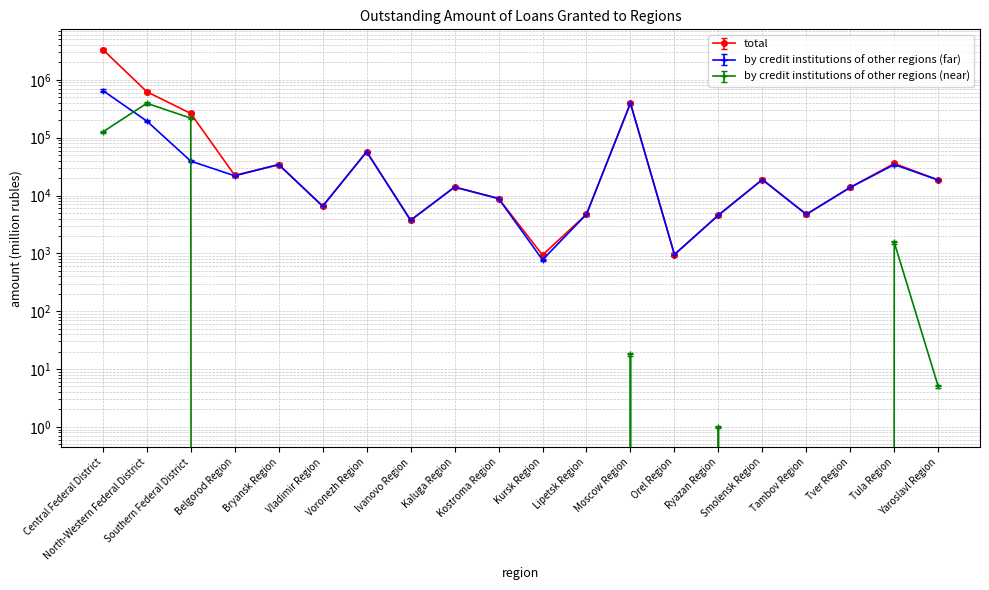

Which series has the largest range (max minus min)?

total